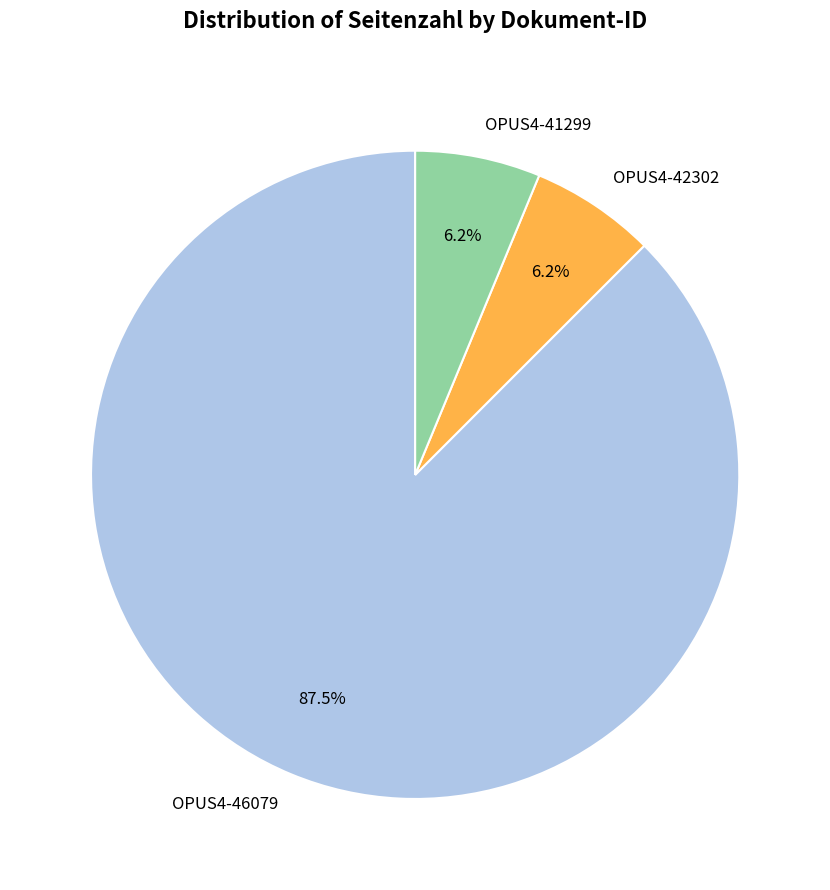

Is there a majority slice in this chart?

Yes